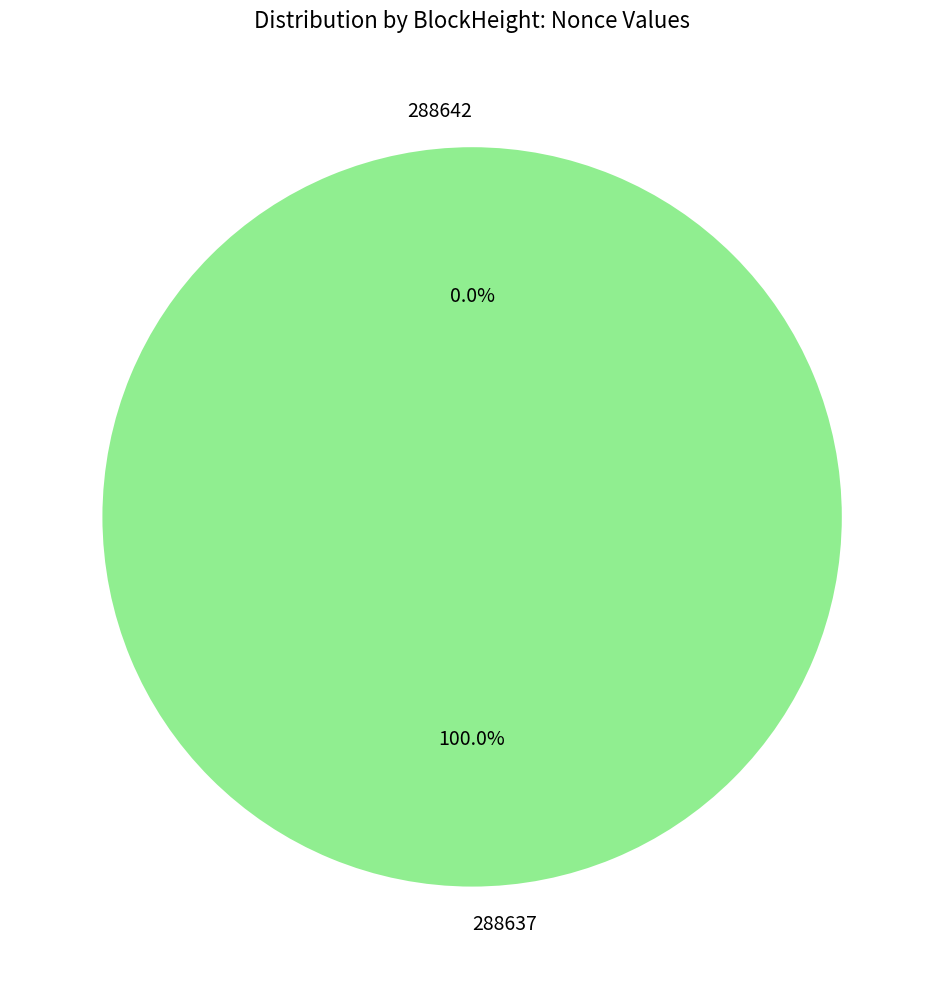

To the nearest percent, what is the difference between the 288637 and 288642 slice percentages?

100%